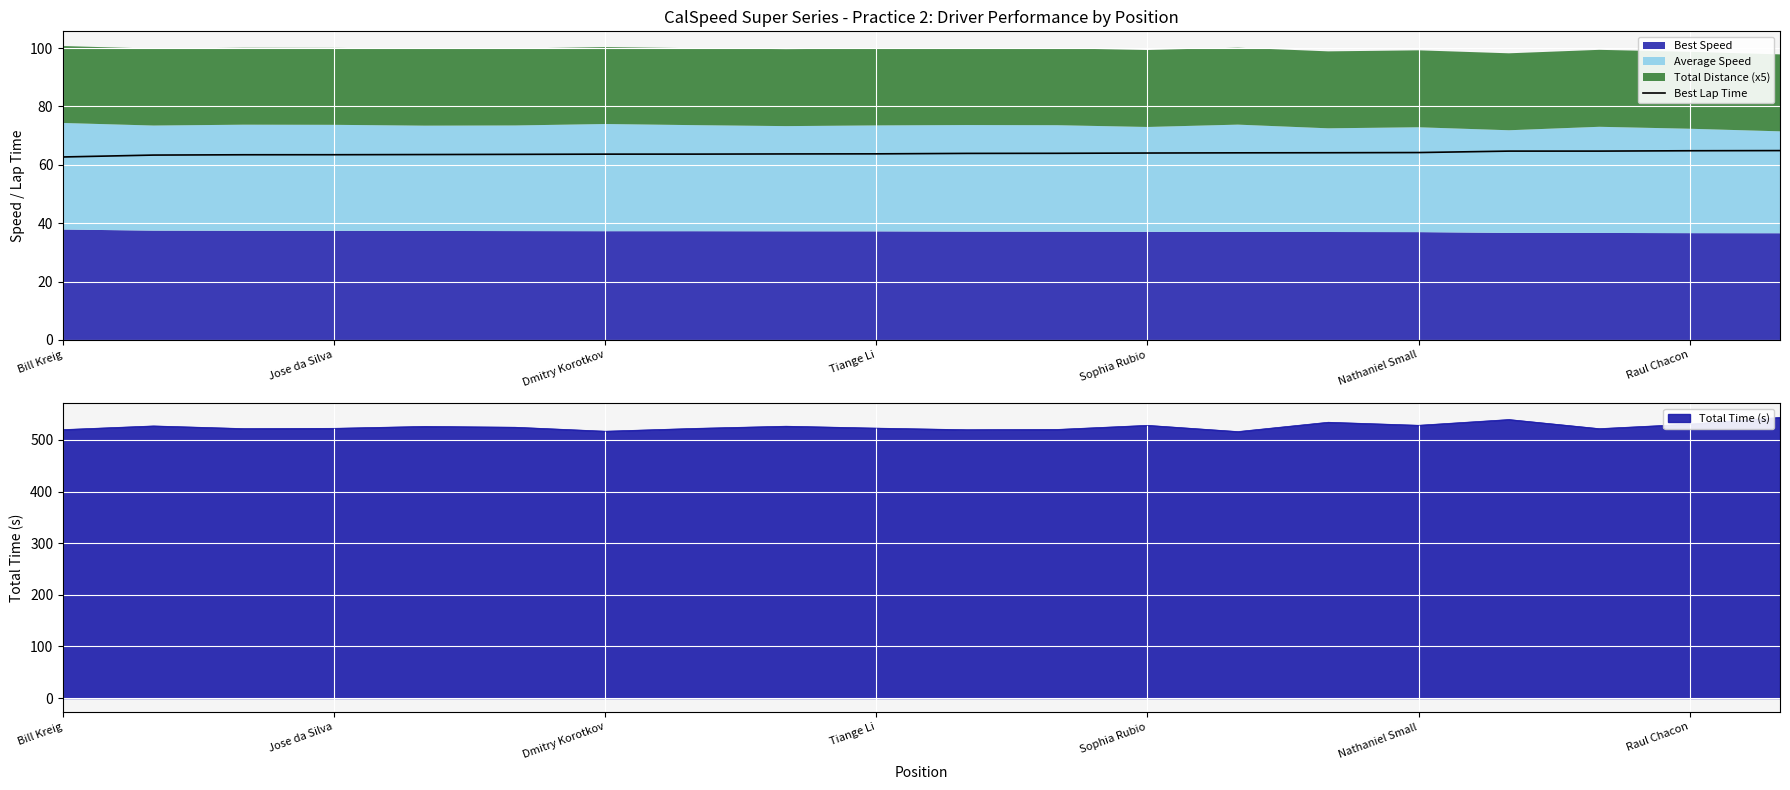

What is the highest value of the Best Lap Time series?

64.9